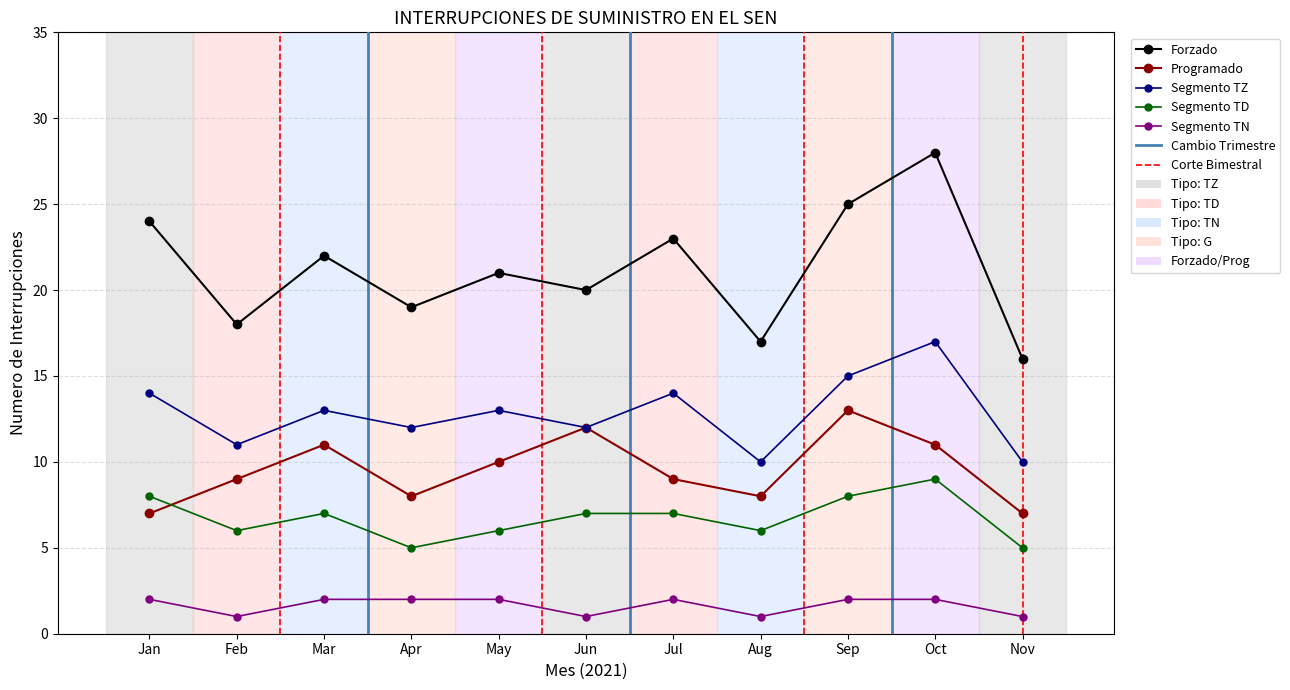

Rank the series by their maximum value, from highest to lowest.

Forzado, Segmento TZ, Programado, Segmento TD, Segmento TN